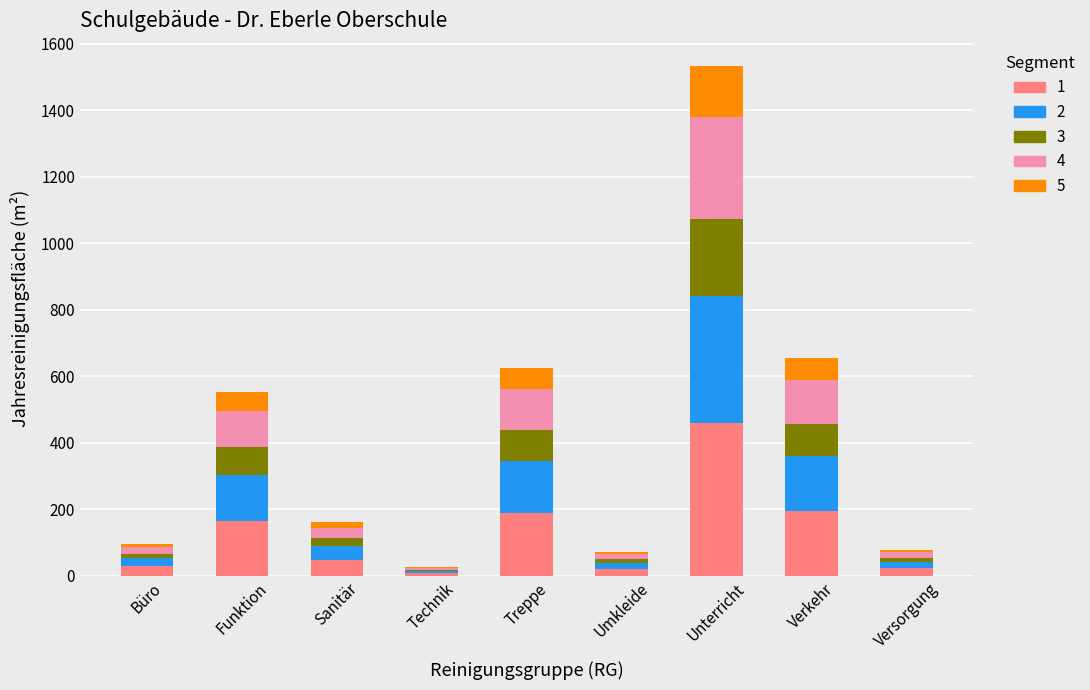

At which category is the sum across all series the highest?

Unterricht